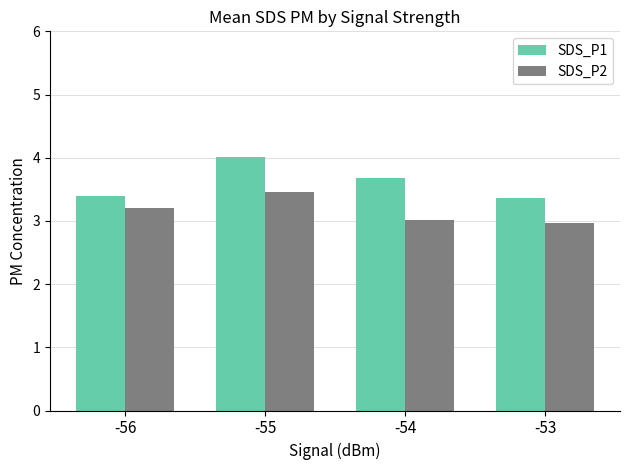

Is it true that SDS_P2 equals 3.0 at -53?

True